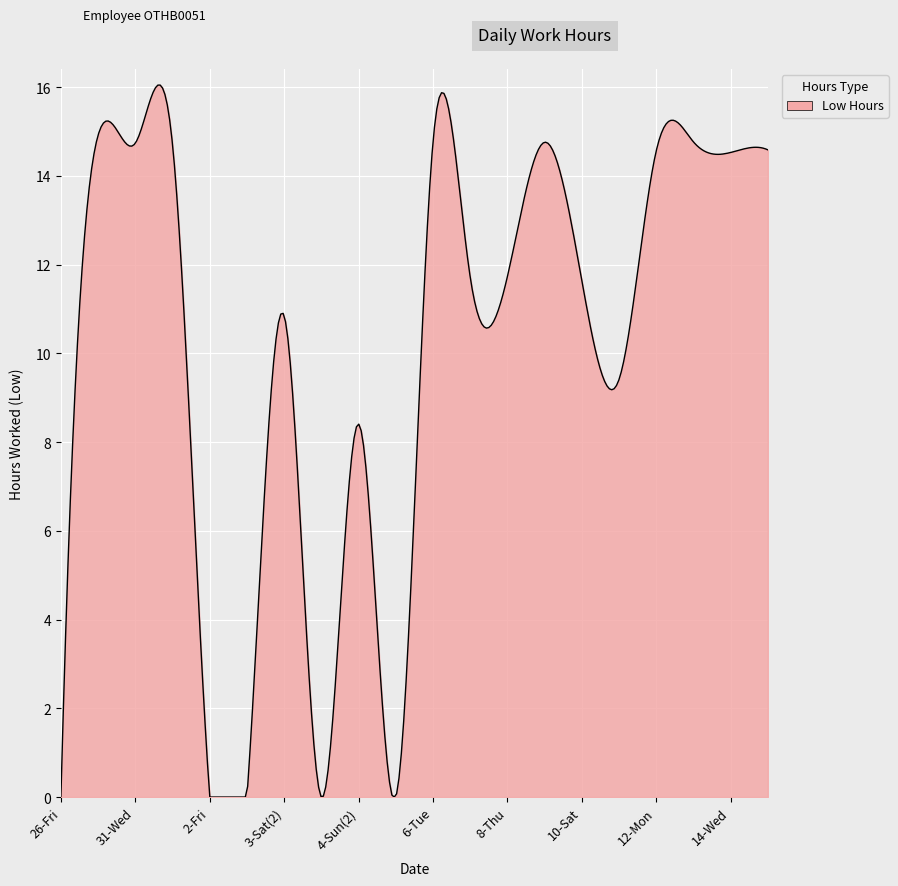

What is the difference between the maximum and minimum values?

16.0